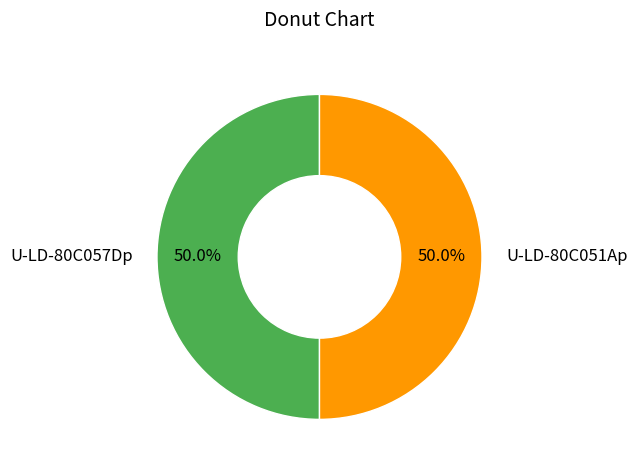

Approximately how many times larger is the value at U-LD-80C057Dp compared to U-LD-80C051Ap?

1.0